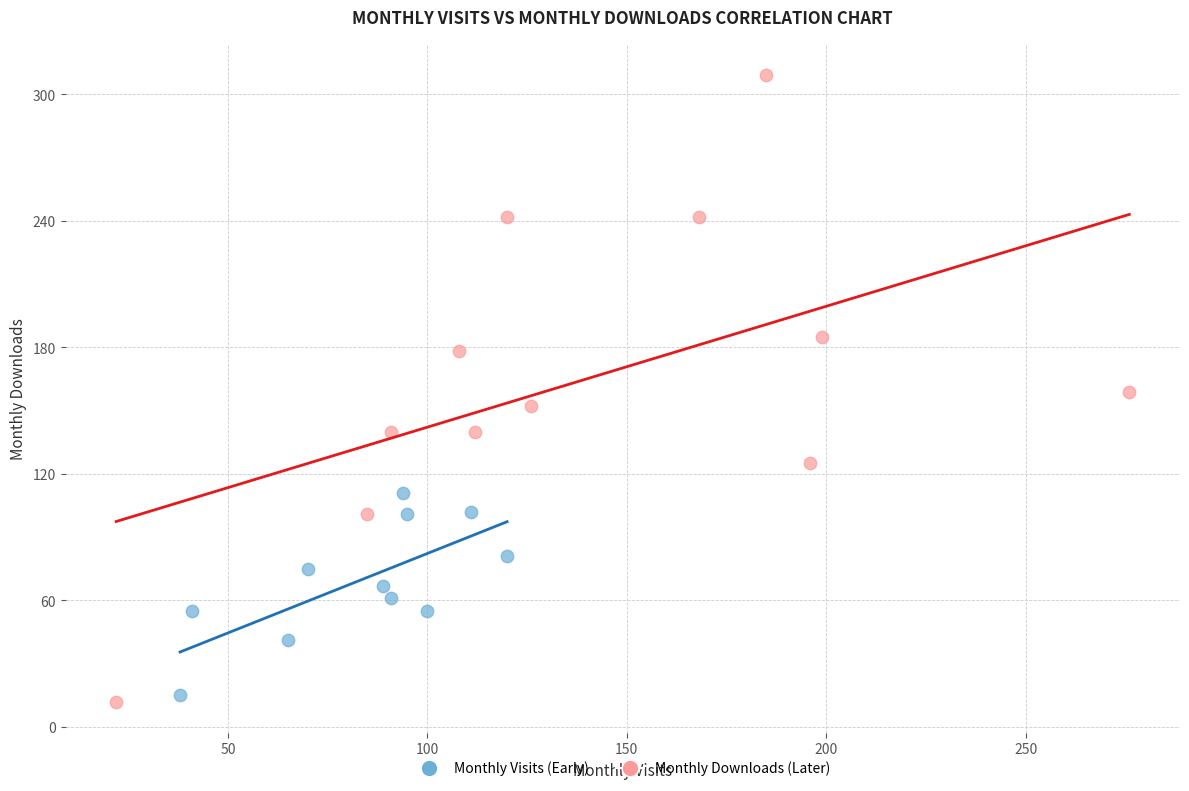

Which series contains the highest Y value?

Monthly Downloads (Later)